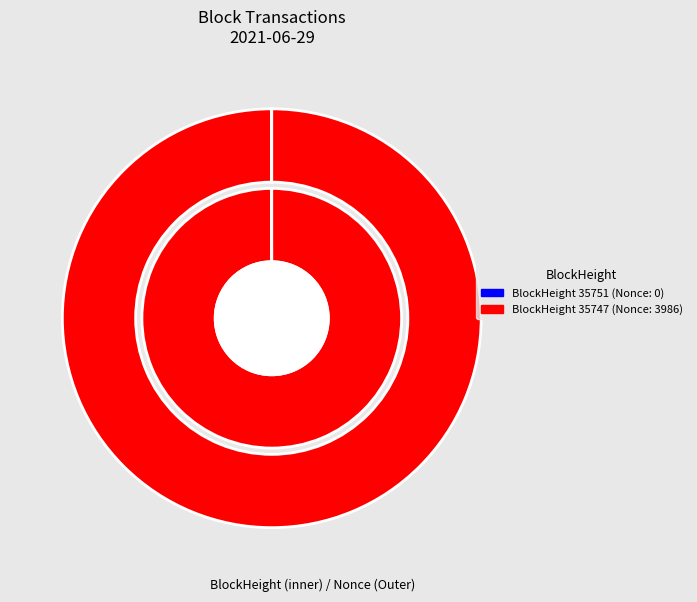

Is it true that 35751 is 0% of the pie?

True